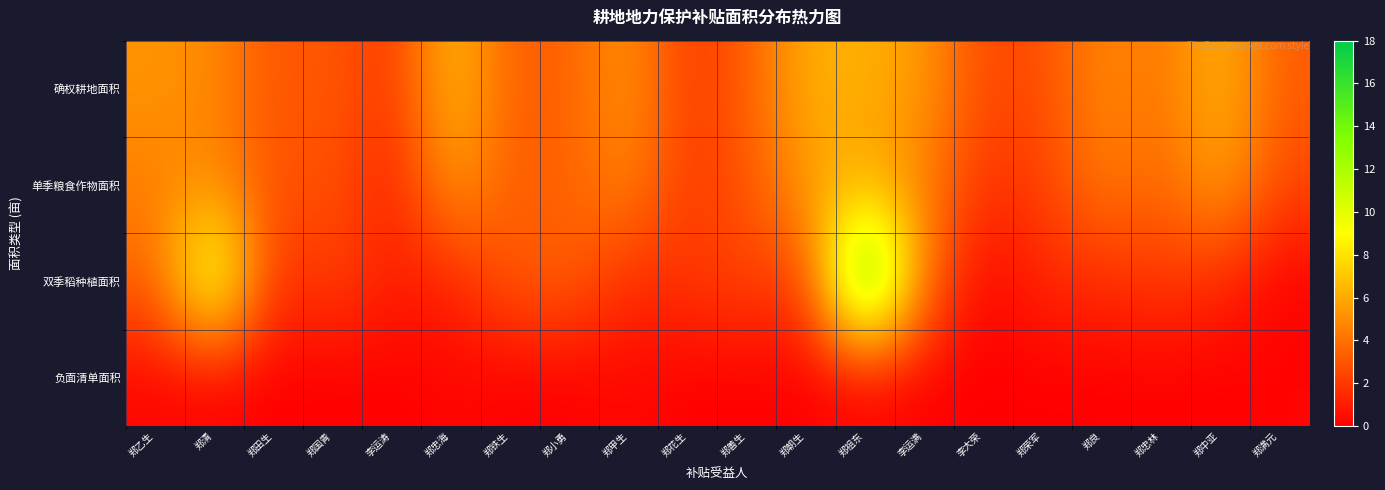

How many data points does each series have?

20